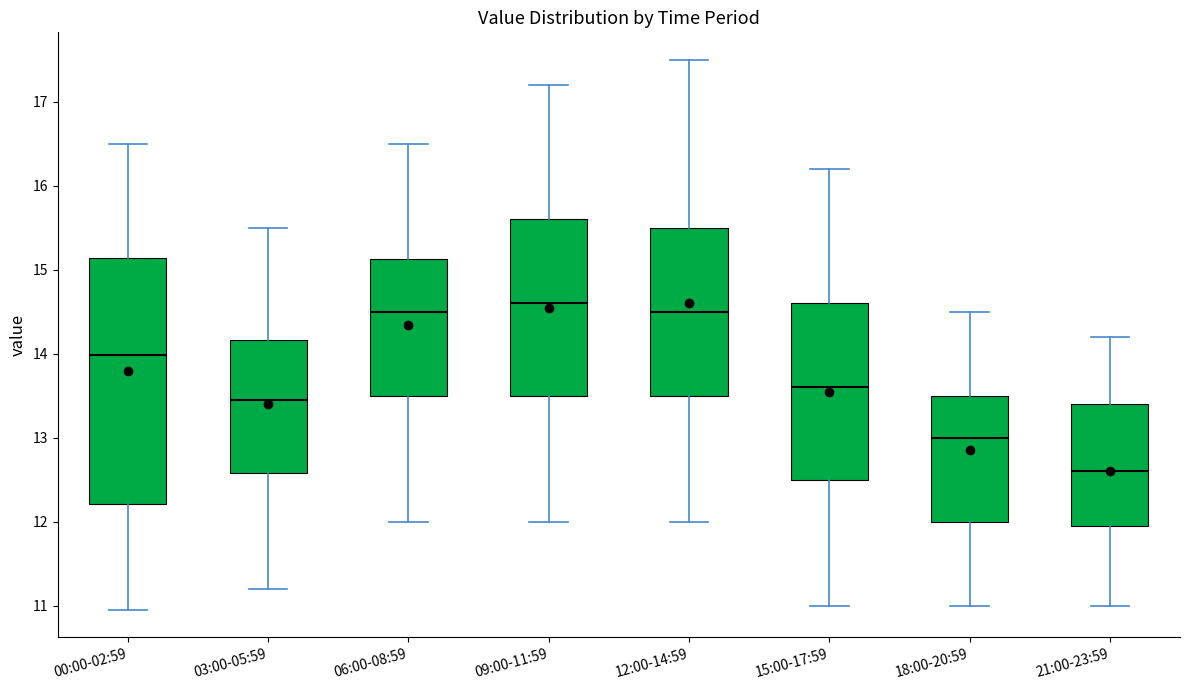

Reading left to right, transcribe this box plot: for each box, give where its median line is, the range the box spans, and where its two whiskers end, as read against the y-axis. The values are not printed on the chart, so give them approximately, as read against the axis.

00:00-02:59: median 14.0, box 12.2 to 15.1, whiskers 11.0 to 16.5
03:00-05:59: median 13.5, box 12.6 to 14.2, whiskers 11.2 to 15.5
06:00-08:59: median 14.5, box 13.5 to 15.1, whiskers 12.0 to 16.5
09:00-11:59: median 14.6, box 13.5 to 15.6, whiskers 12.0 to 17.2
12:00-14:59: median 14.5, box 13.5 to 15.5, whiskers 12.0 to 17.5
15:00-17:59: median 13.6, box 12.5 to 14.6, whiskers 11.0 to 16.2
18:00-20:59: median 13.0, box 12.0 to 13.5, whiskers 11.0 to 14.5
21:00-23:59: median 12.6, box 12.0 to 13.4, whiskers 11.0 to 14.2